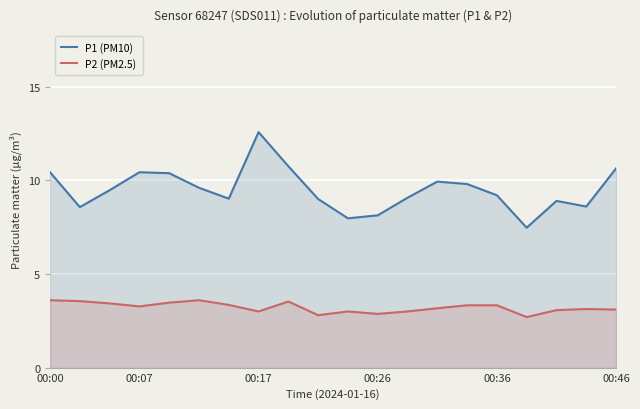

What is the difference between the maximum and minimum values in the P2 (PM2.5) series?

0.9